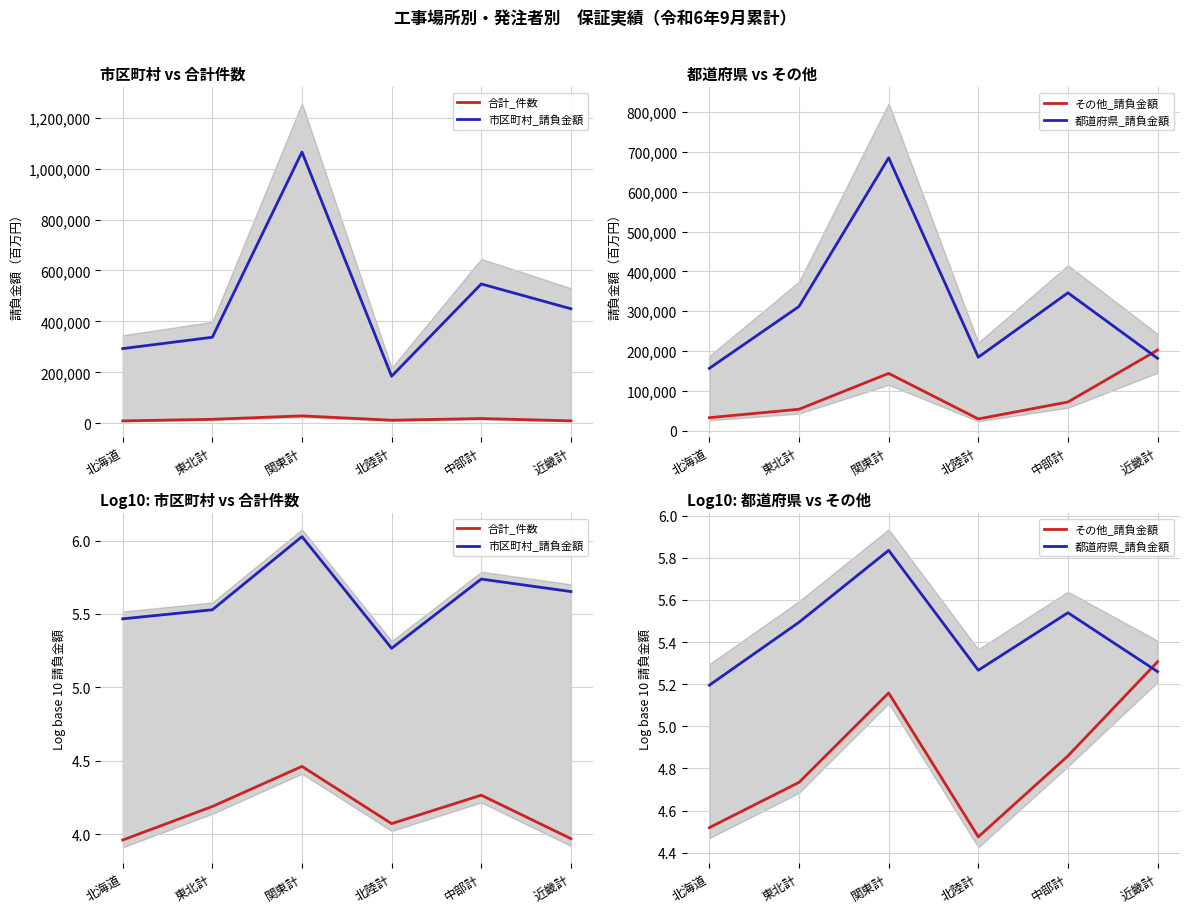

True or false: 合計_件数 and 市区町村_請負金額 cross at least once.

False